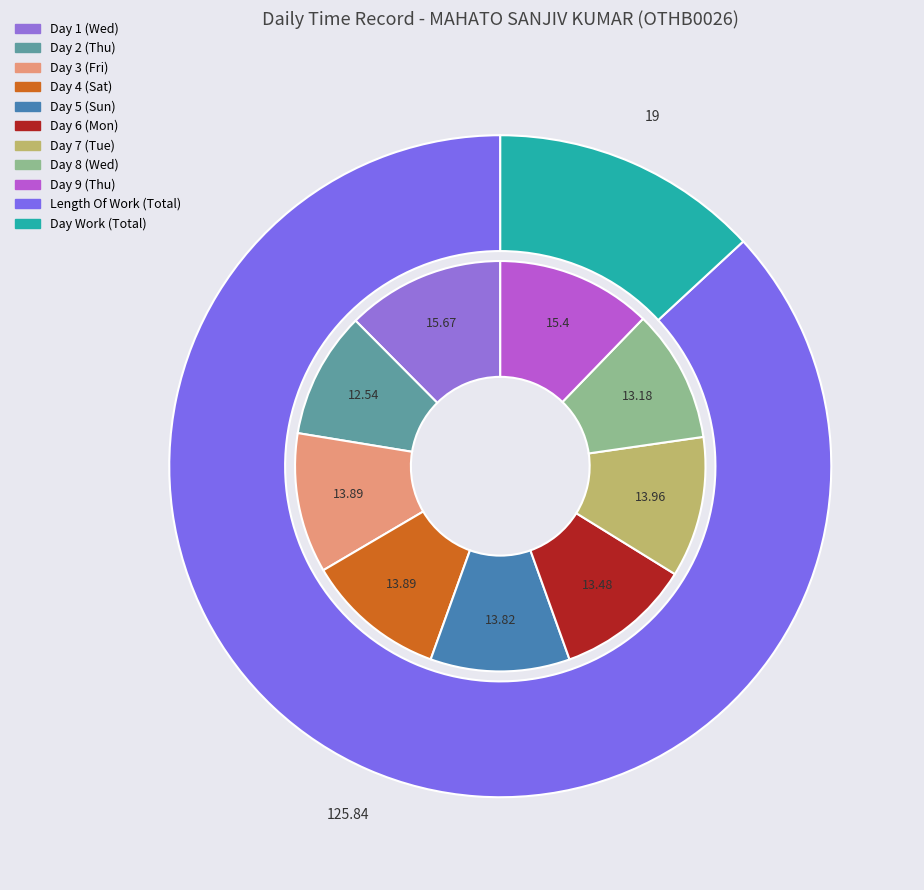

Does Day 4 (Sat) represent more than half of the total?

No